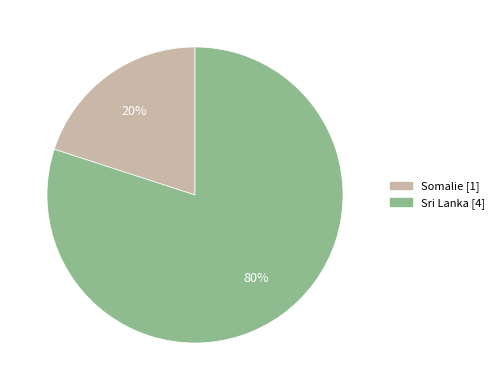

Which category has the biggest portion of the pie?

Sri Lanka